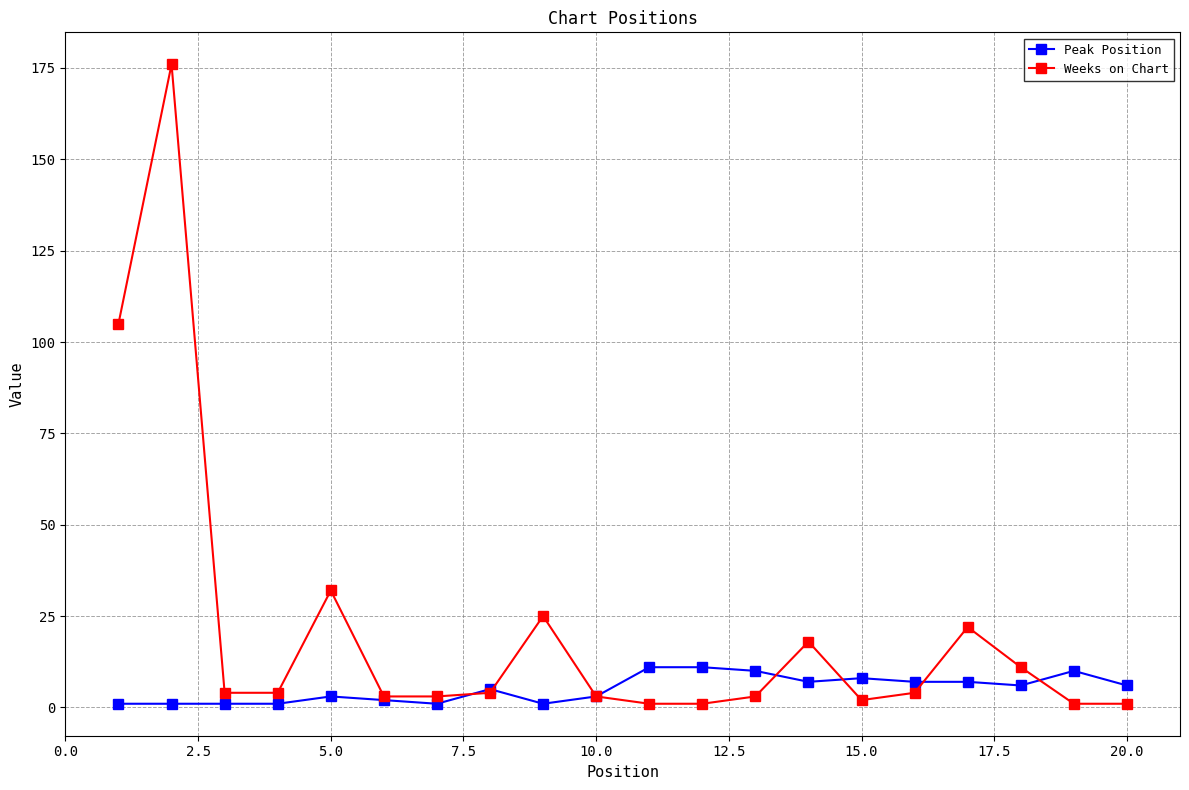

Reading left to right, what are all the values shown in this chart?

Peak Position: 1	1	1	1	3	2	1	5	1	3	11	11	10	7	8	7	7	6	10	6
Weeks on Chart: 105	176	4	4	32	3	3	4	25	3	1	1	3	18	2	4	22	11	1	1